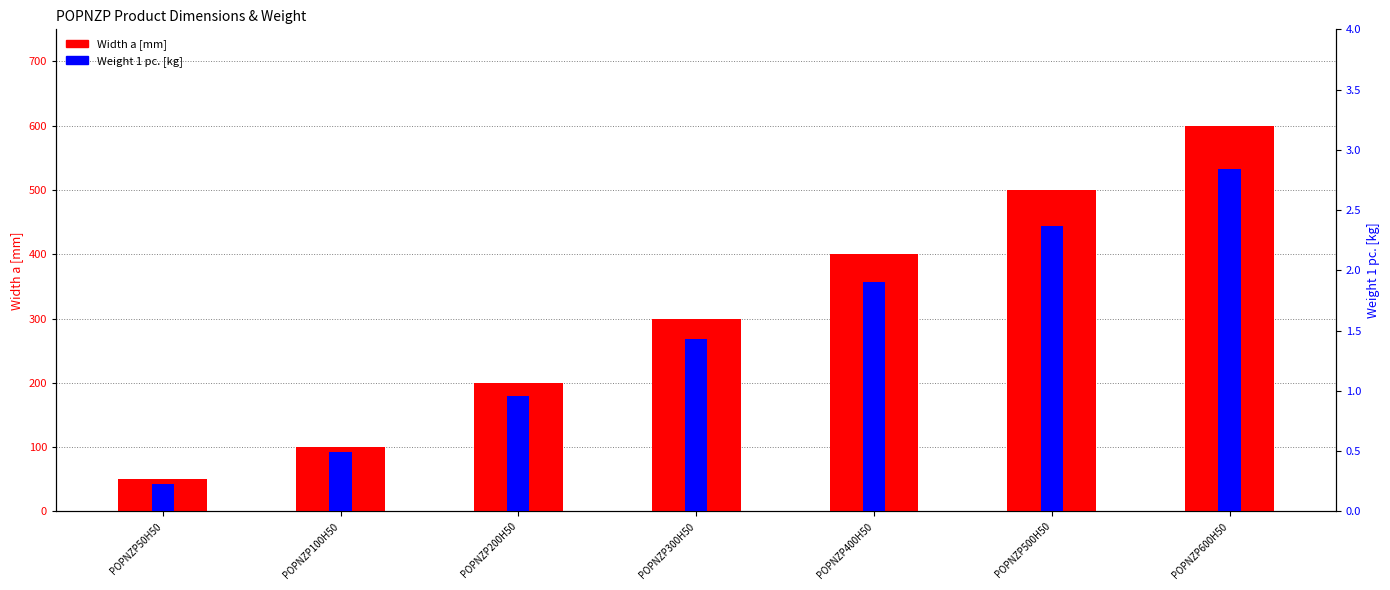

How many values in the Width a [mm] series are below 300?

3